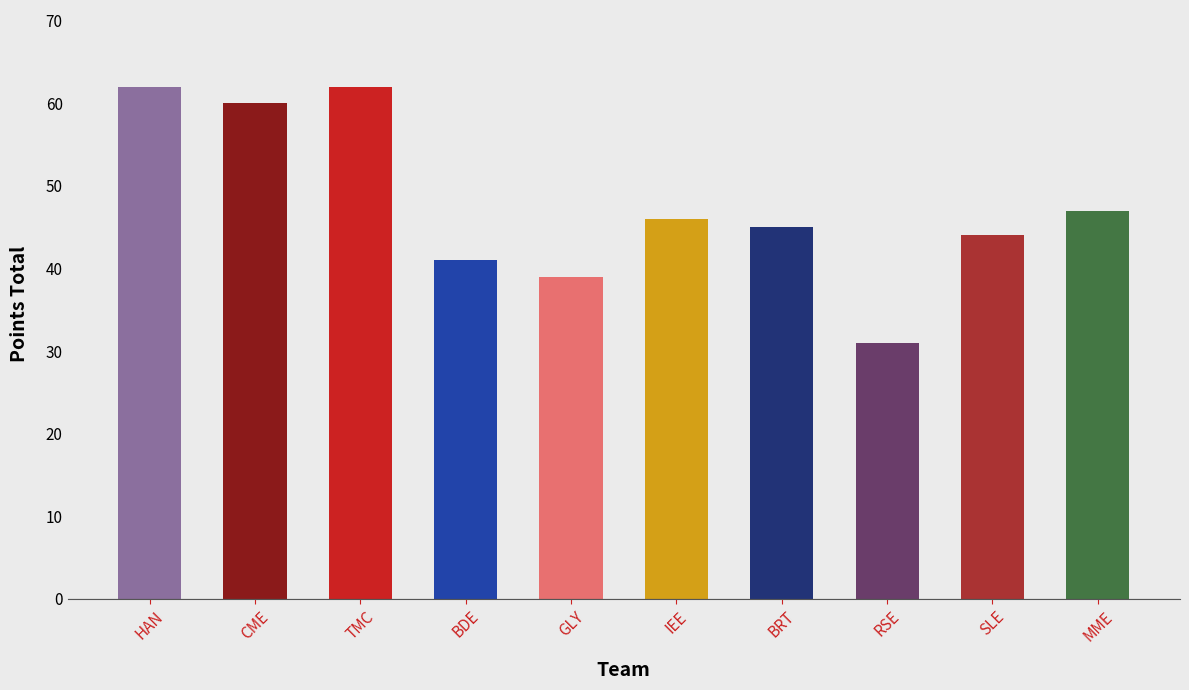

Between BDE and SLE, which is larger?

SLE